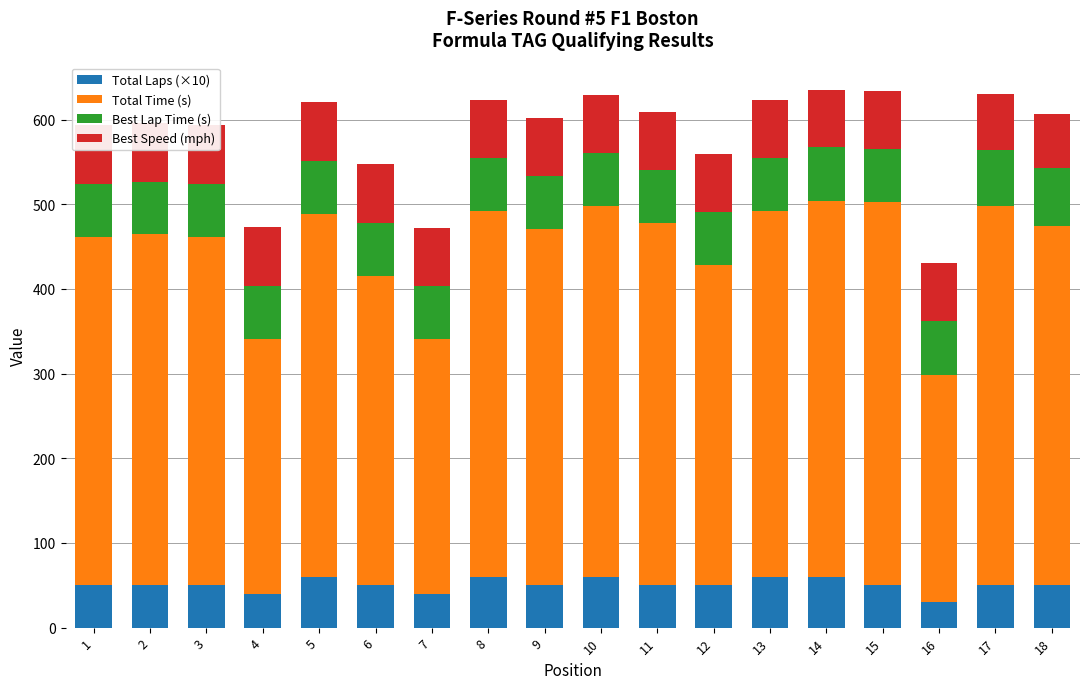

Is the value of Total Laps (×10) at 10 greater than the value of Total Time (s) at 9?

No